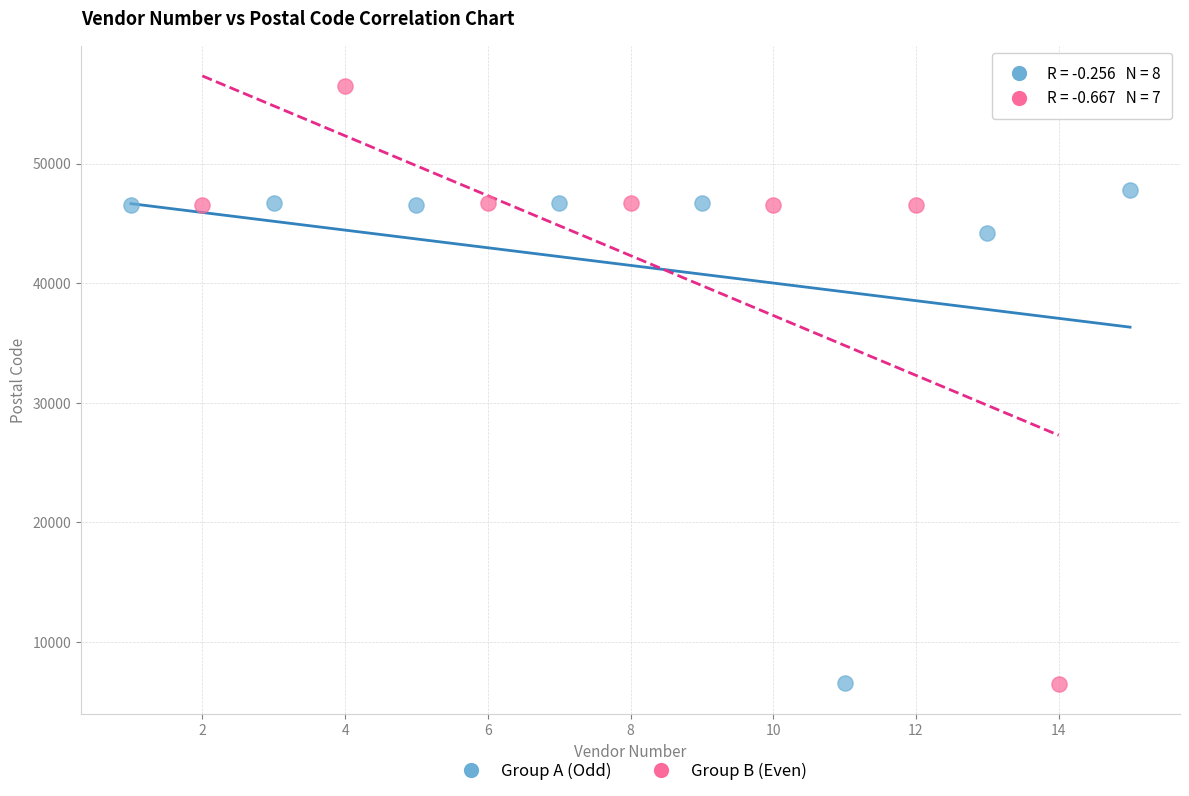

Which series reaches the maximum Y coordinate?

Group B (Even)